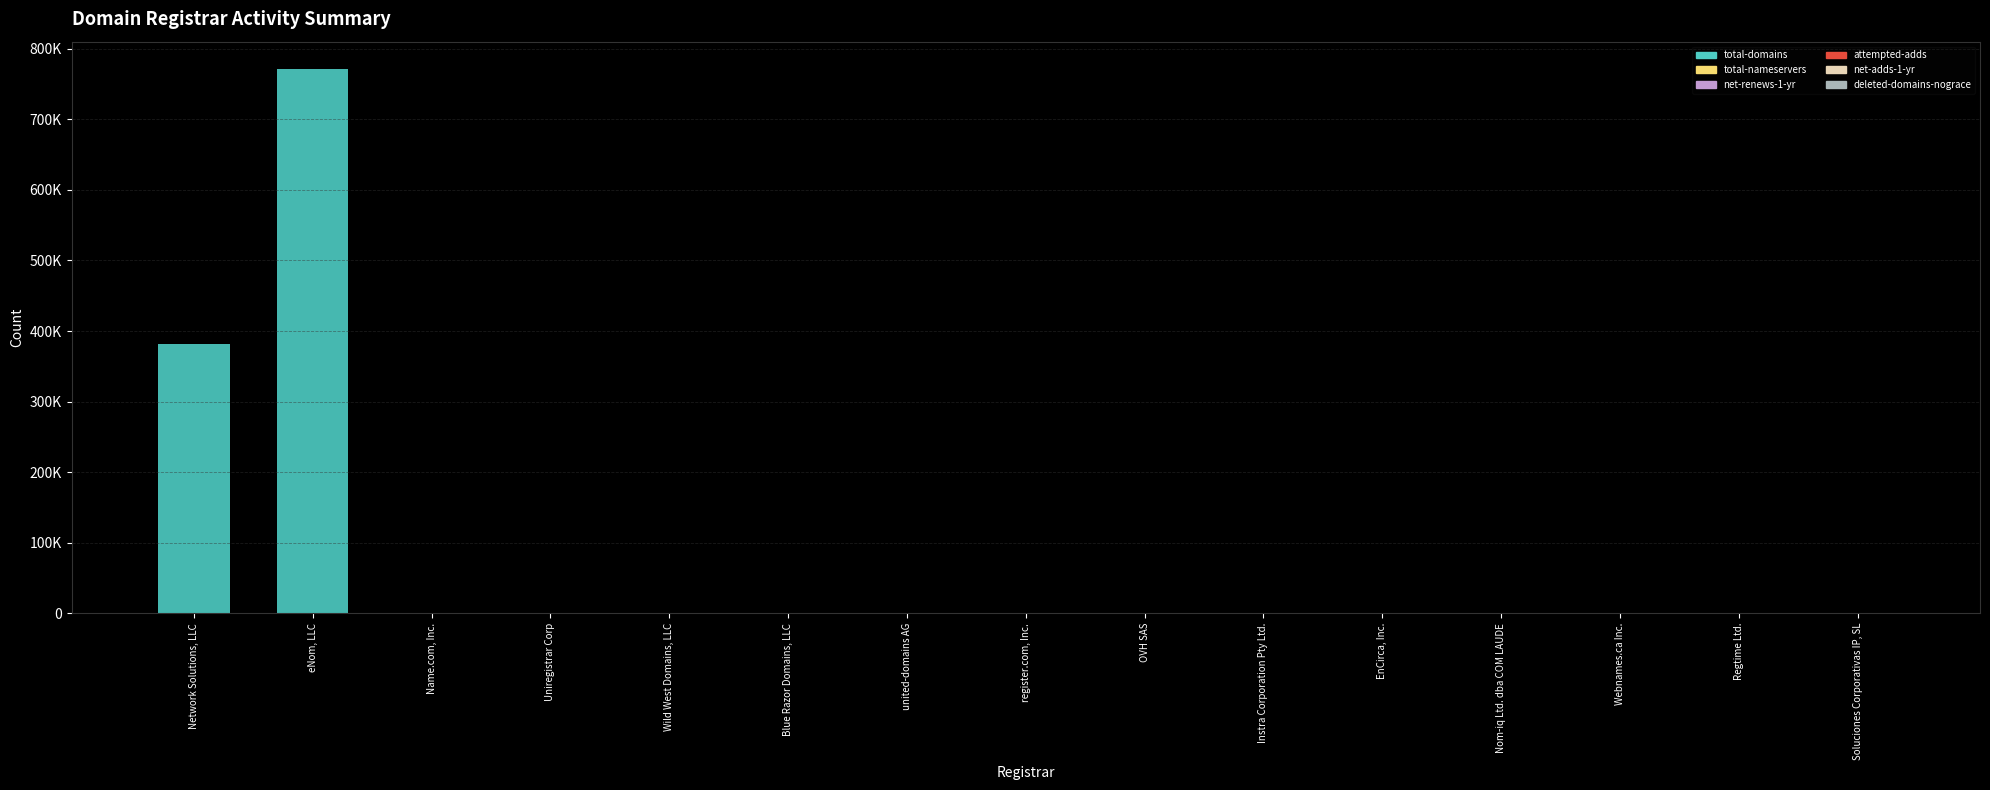

Are the bars horizontal?

No